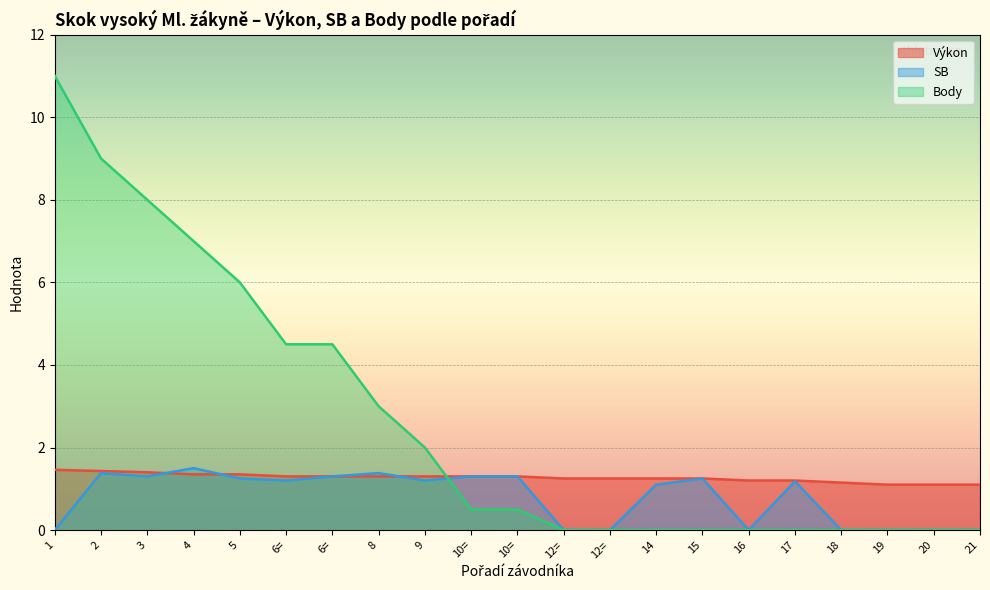

How many lines are shown in the chart?

3